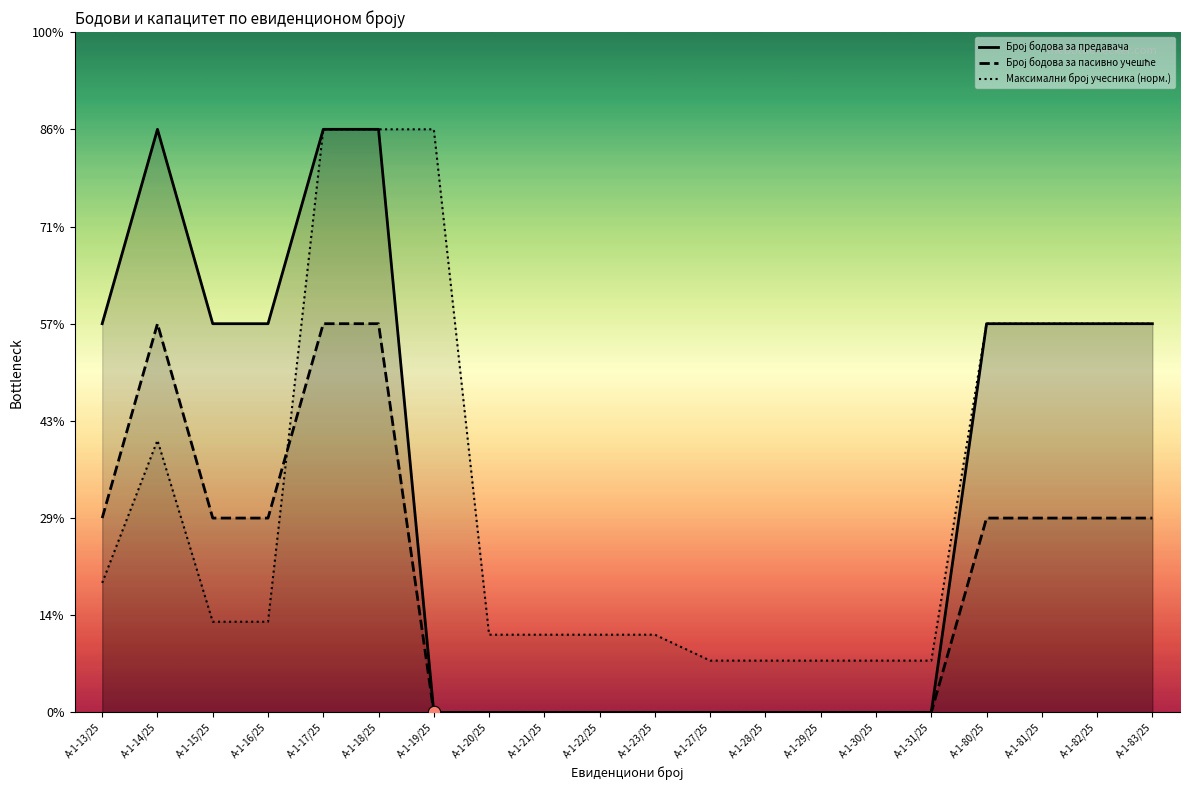

At how many categories does at least one series exceed 2?

4